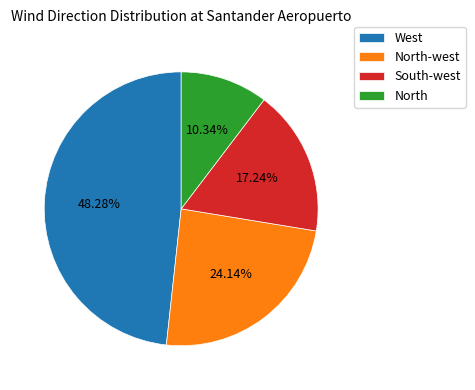

To the nearest percent, what percentage of the pie is West?

48%